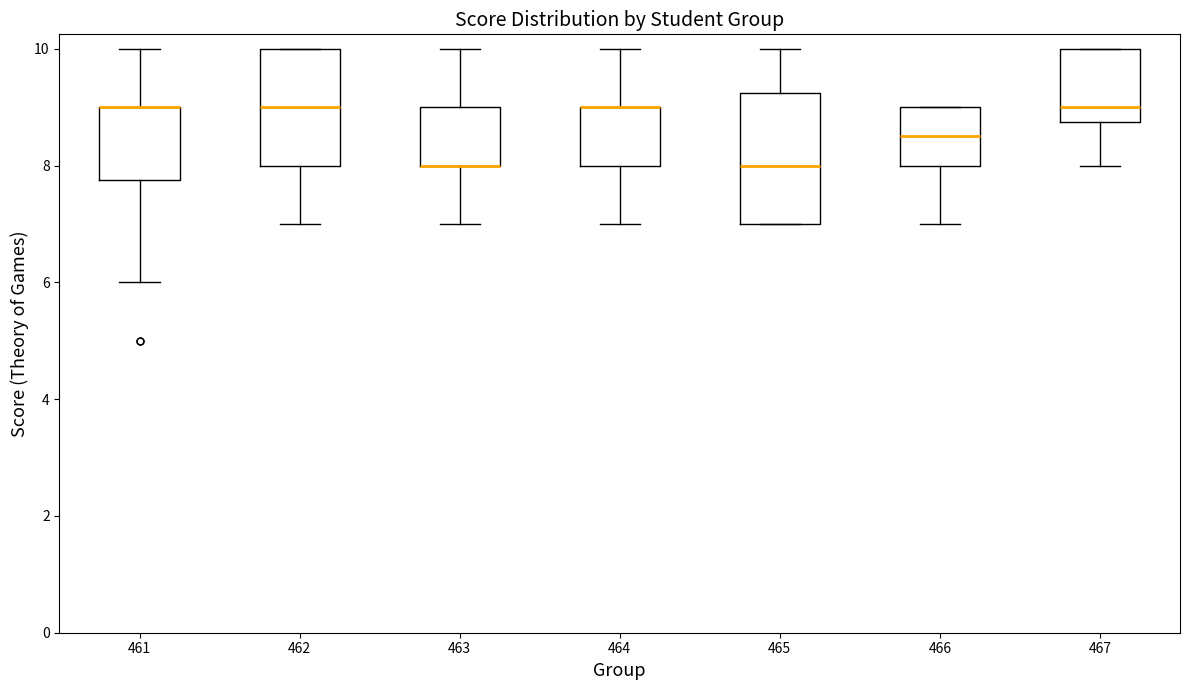

Reading left to right, read every box against the y-axis: the position of its median line, the range the box covers, and the ends of its whiskers. The values are not printed on the chart, so give them approximately, as read against the axis.

461: median 9.0 (drawn on the box's upper edge), box 7.8 to 9.0, whiskers 6.0 to 10.0
462: median 9.0, box 8.0 to 10.0, whiskers 7.0 to 10.0
463: median 8.0 (drawn on the box's lower edge), box 8.0 to 9.0, whiskers 7.0 to 10.0
464: median 9.0 (drawn on the box's upper edge), box 8.0 to 9.0, whiskers 7.0 to 10.0
465: median 8.0, box 7.0 to 9.2, whiskers 7.0 to 10.0
466: median 8.6, box 8.0 to 9.0, whiskers 7.0 to 9.0
467: median 9.0, box 8.8 to 10.0, whiskers 8.0 to 10.0